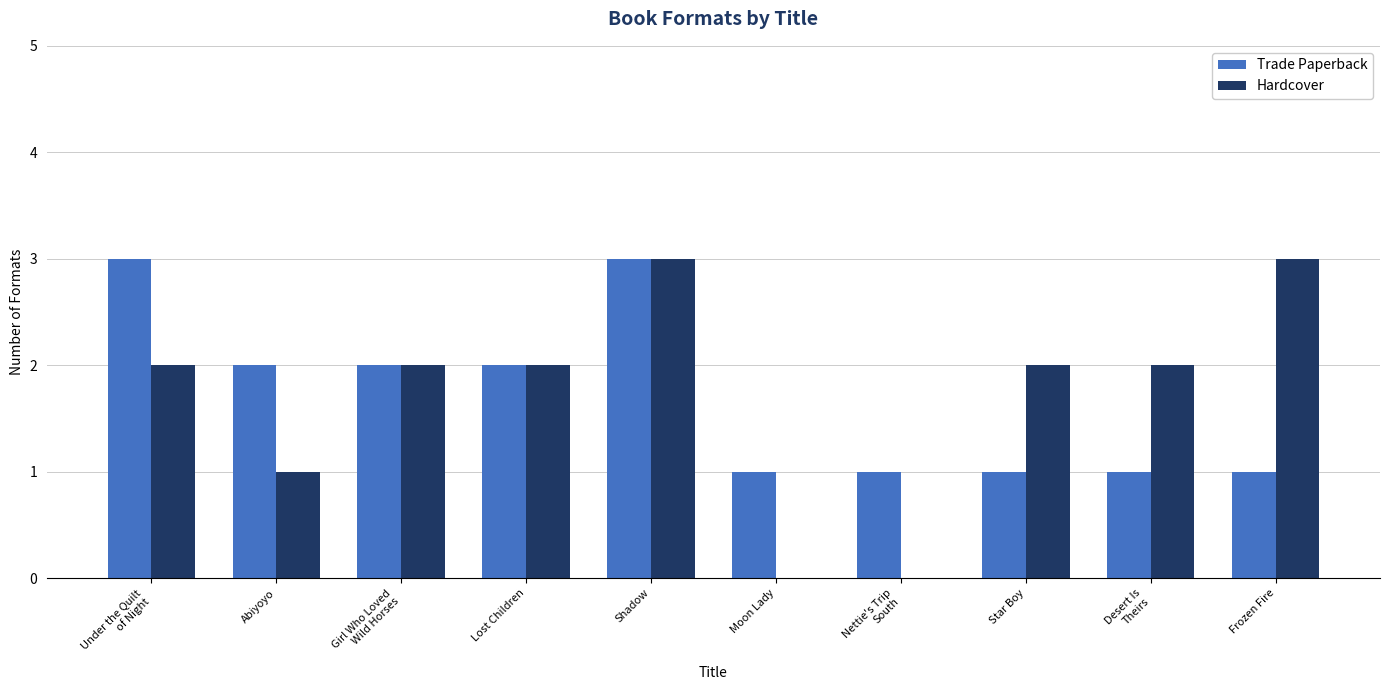

What is the maximum value shown in the chart?

3